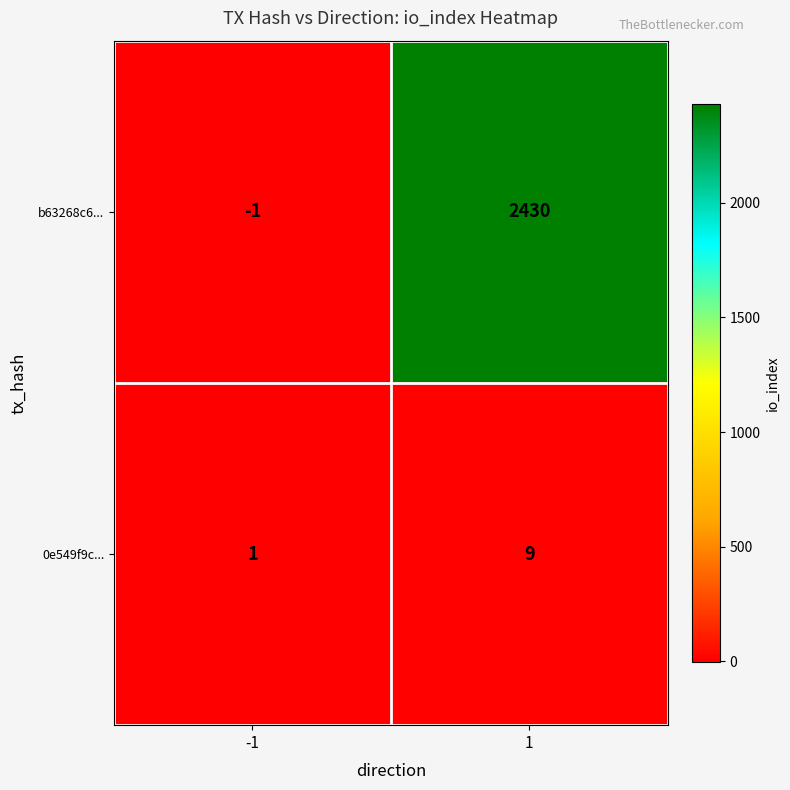

What is the difference between the maximum and minimum values in the 0e549f9c... series?

8